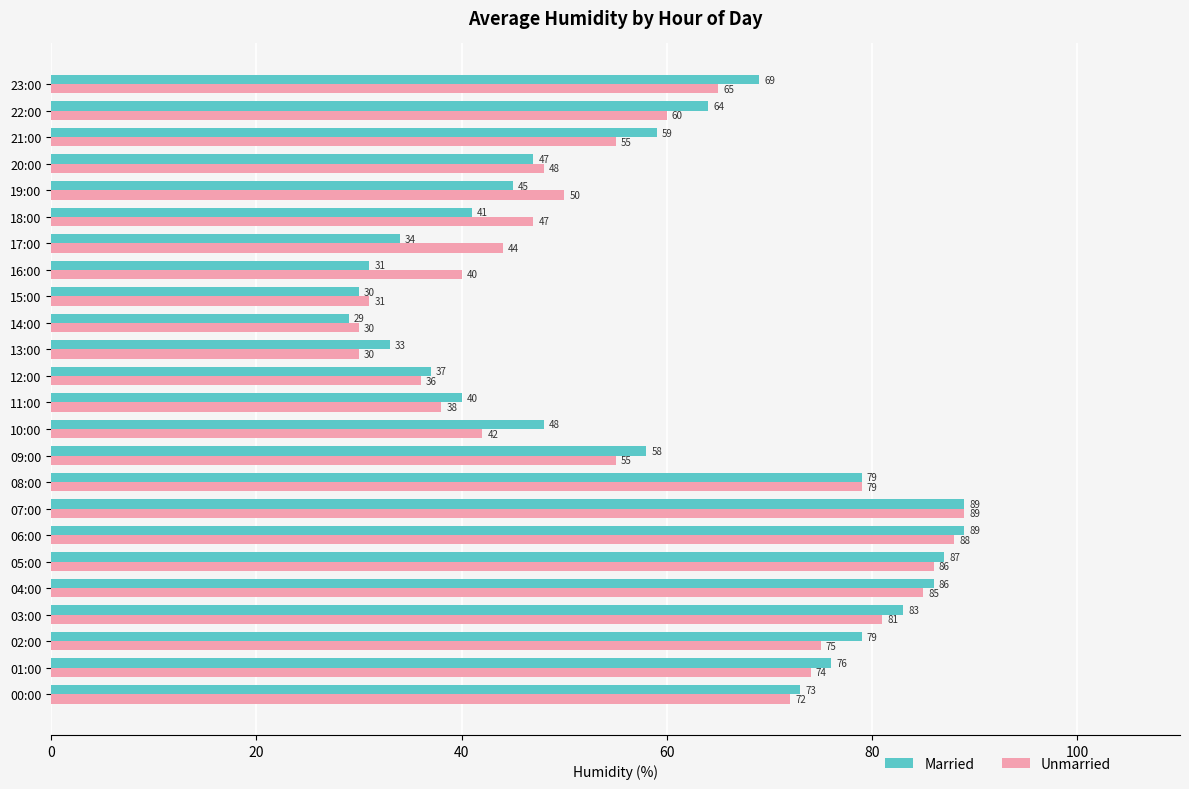

How many values in the Unmarried series are below 55?

11